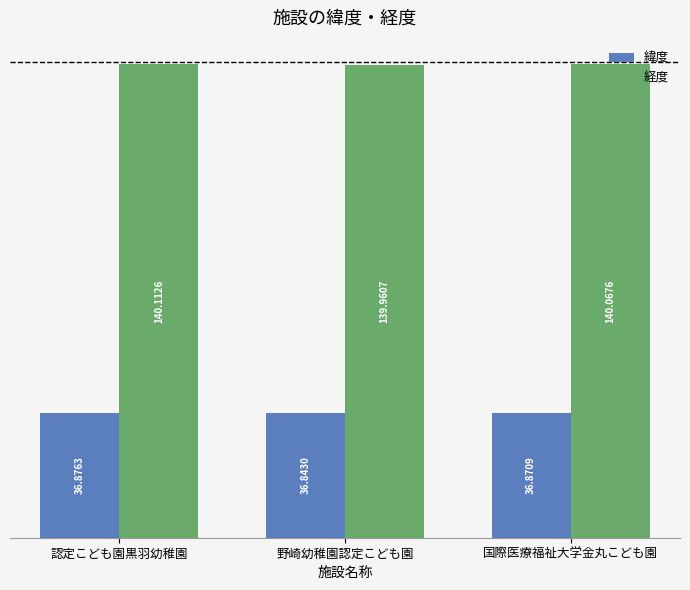

Does the chart contain any negative values?

No